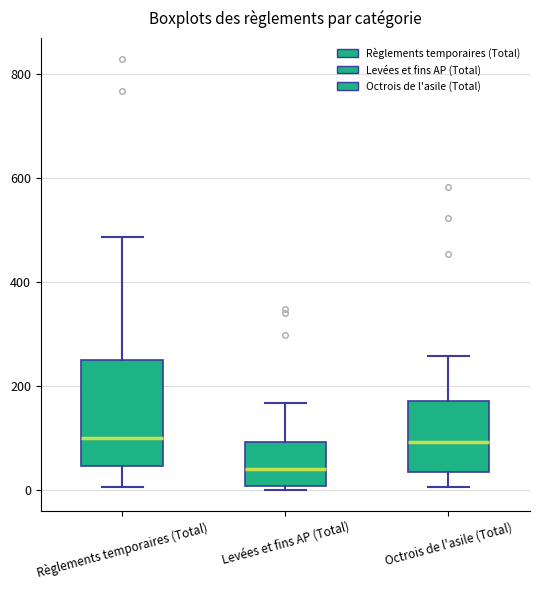

Which box is the tallest, from its lower edge to its upper edge?

Règlements temporaires (Total)